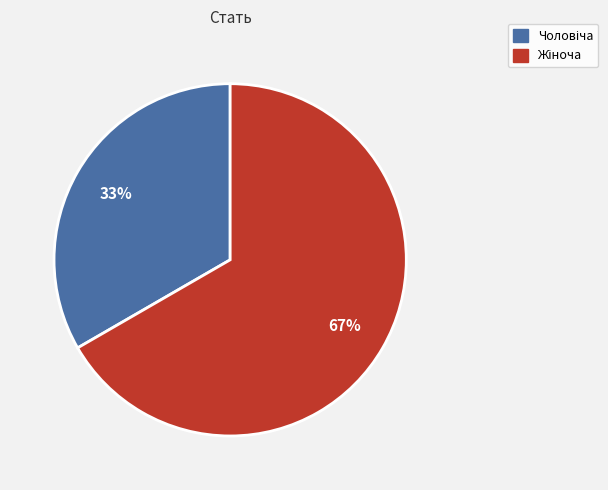

Does any single category account for the majority?

Yes